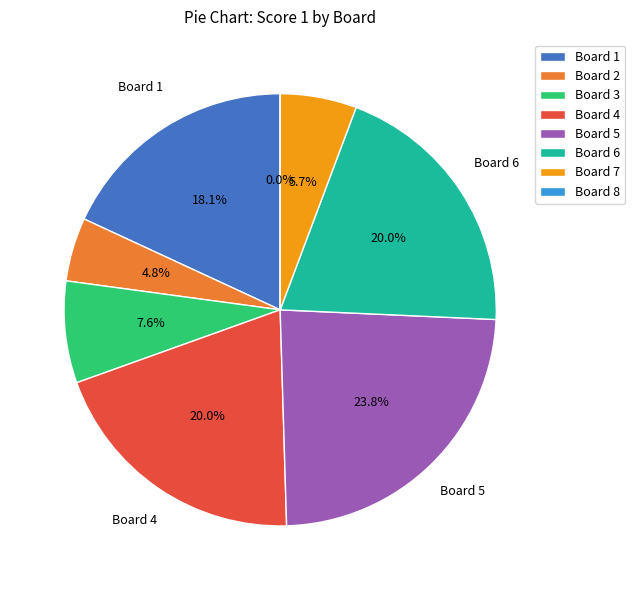

Count the number of slices in the pie.

8